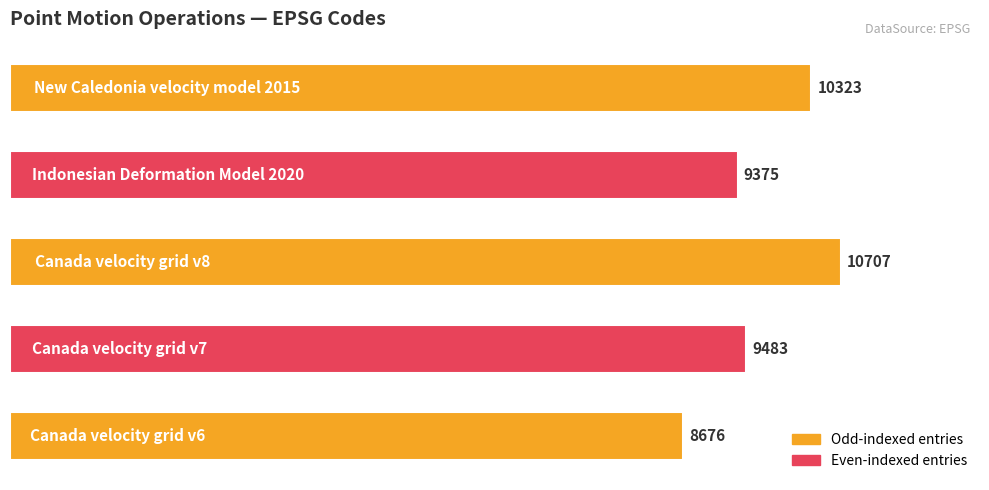

What is the smallest value displayed?

8676